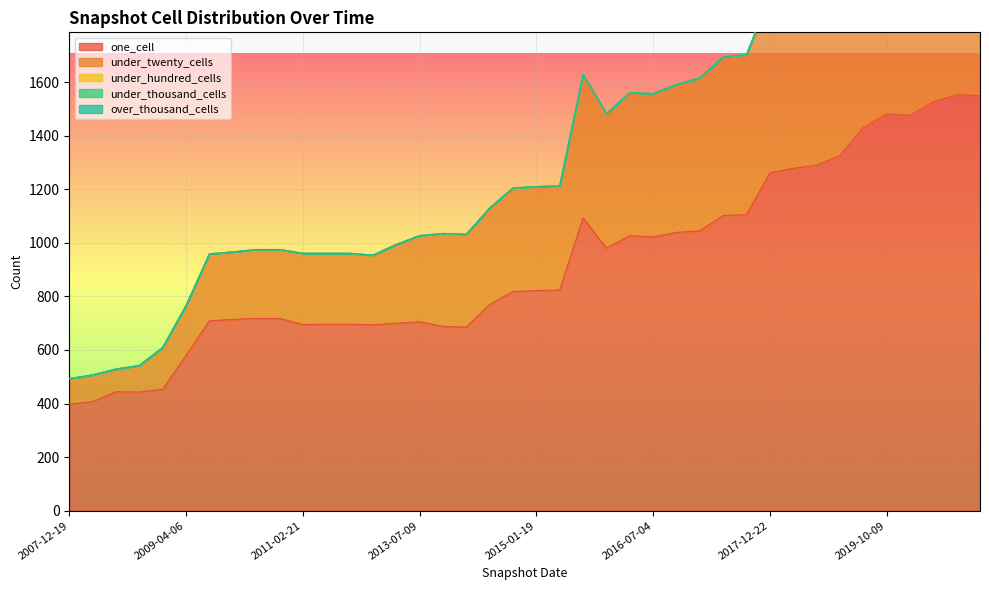

Rank the series at 2012-07-13 from highest to lowest value.

one_cell, under_twenty_cells, under_hundred_cells, under_thousand_cells, over_thousand_cells